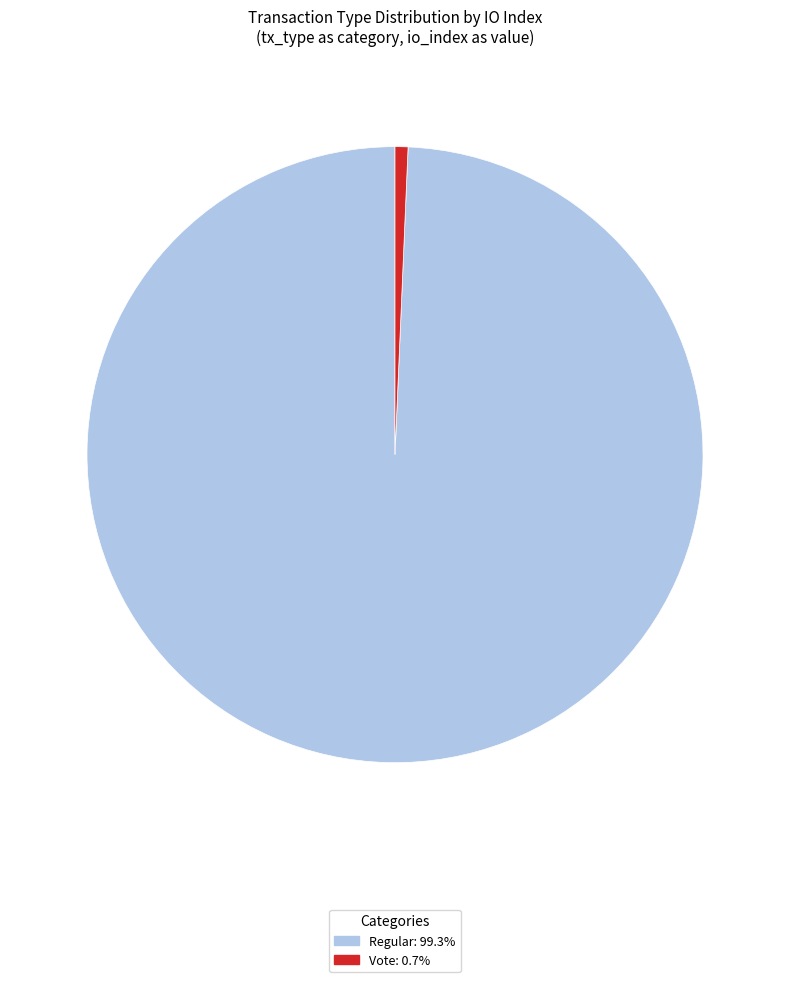

Combined, do Vote: 0.7% and Regular: 99.3% account for over 50%?

Yes